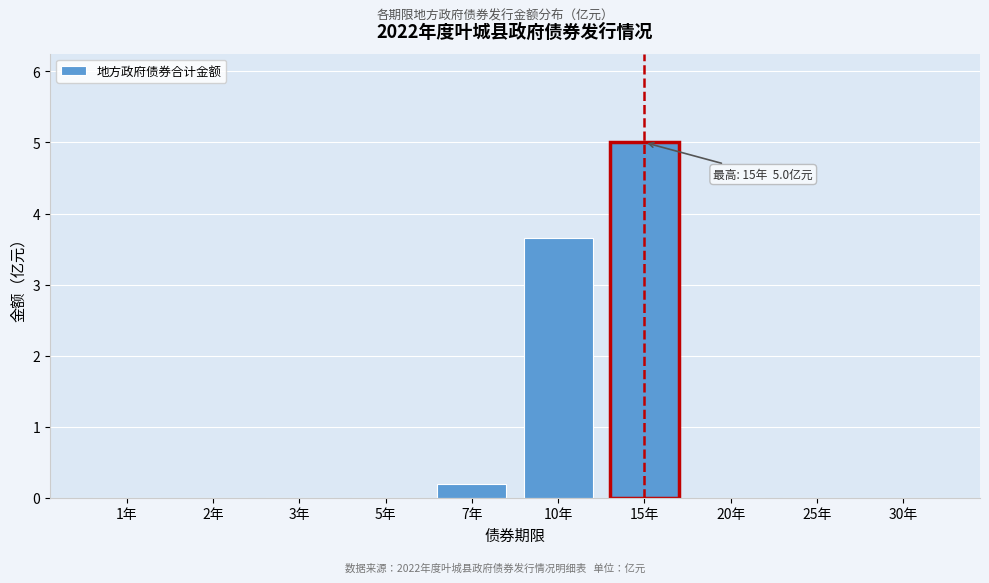

Reading right to left, list all the values displayed in this chart.

30年=0.0	25年=0.0	20年=0.0	15年=5.0	10年=3.7	7年=0.2	5年=0.0	3年=0.0	2年=0.0	1年=0.0